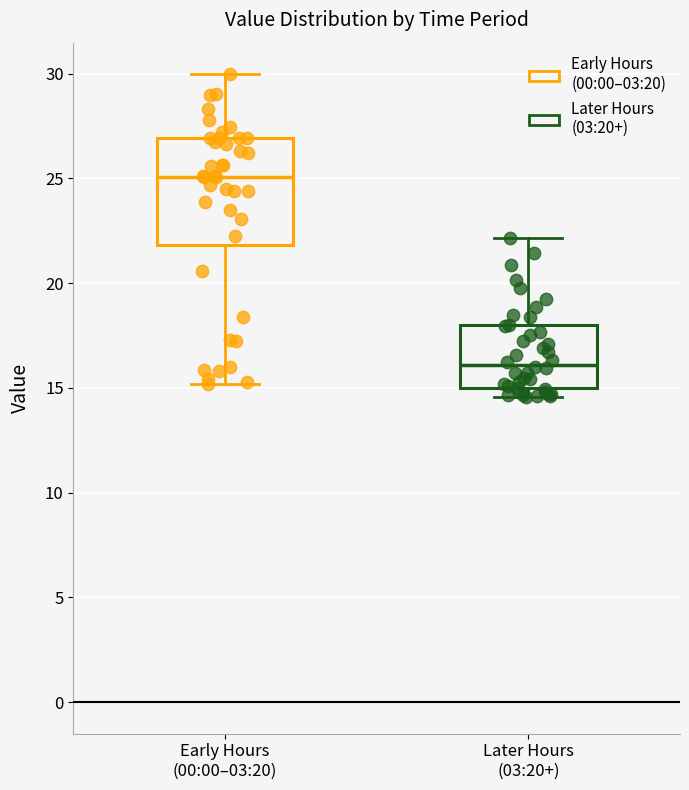

Reading left to right, transcribe this box plot: for each box, give where its median line is, the range the box spans, and where its two whiskers end, as read against the y-axis. The values are not printed on the chart, so give them approximately, as read against the axis.

Early Hours (00:00–03:20): median 25.0, box 22.0 to 27.0, whiskers 15.0 to 30.0
Later Hours (03:20+): median 16.0, box 15.0 to 18.0, whiskers 14.5 to 22.0